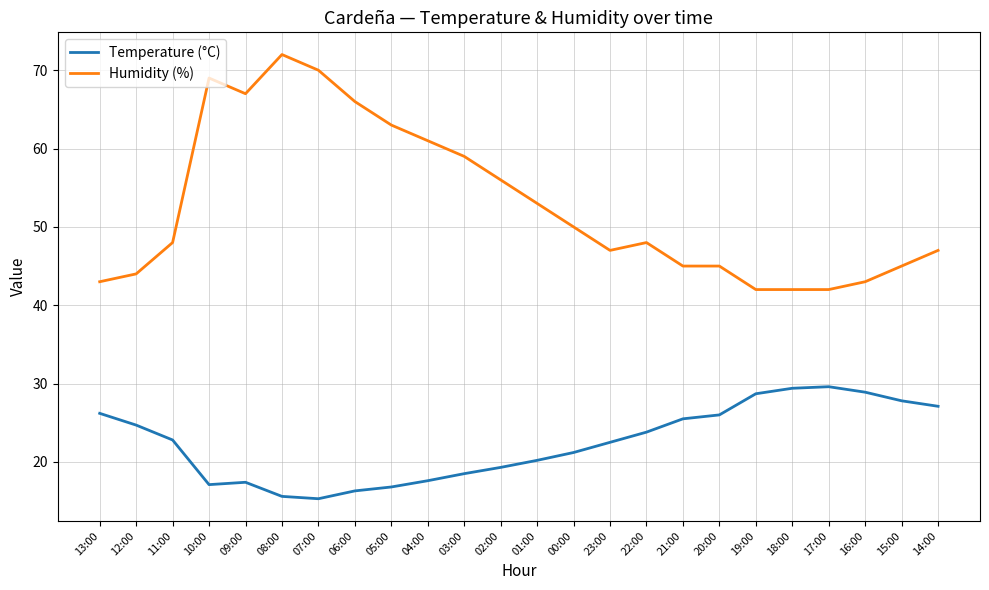

What is the average value of the Temperature (°C) series?

22.4